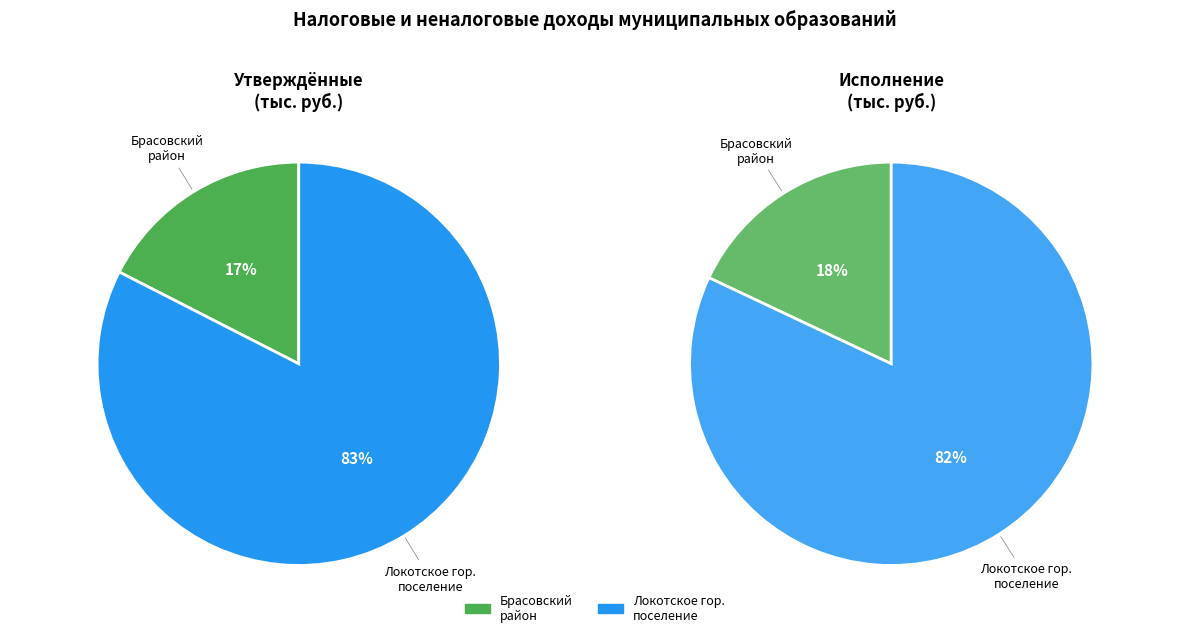

How many segments does this pie chart have?

2